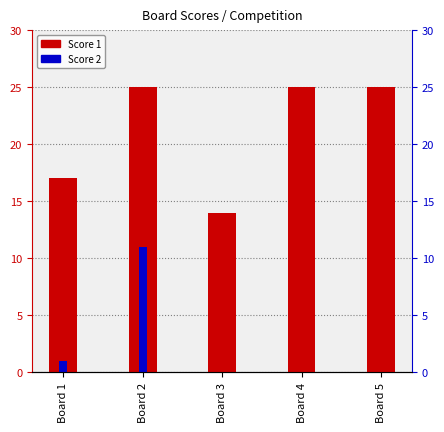

At how many categories does at least one series exceed 21?

3